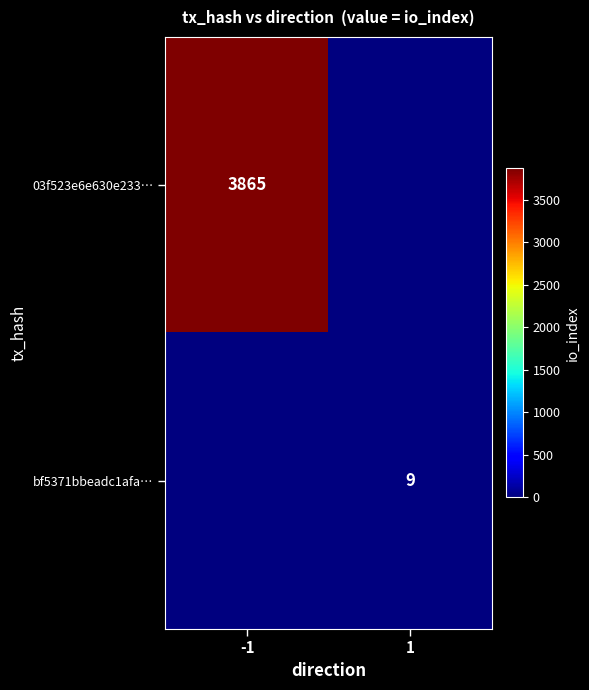

The value of 03f523e6e630e233… at -1 is 5435. True or false?

False